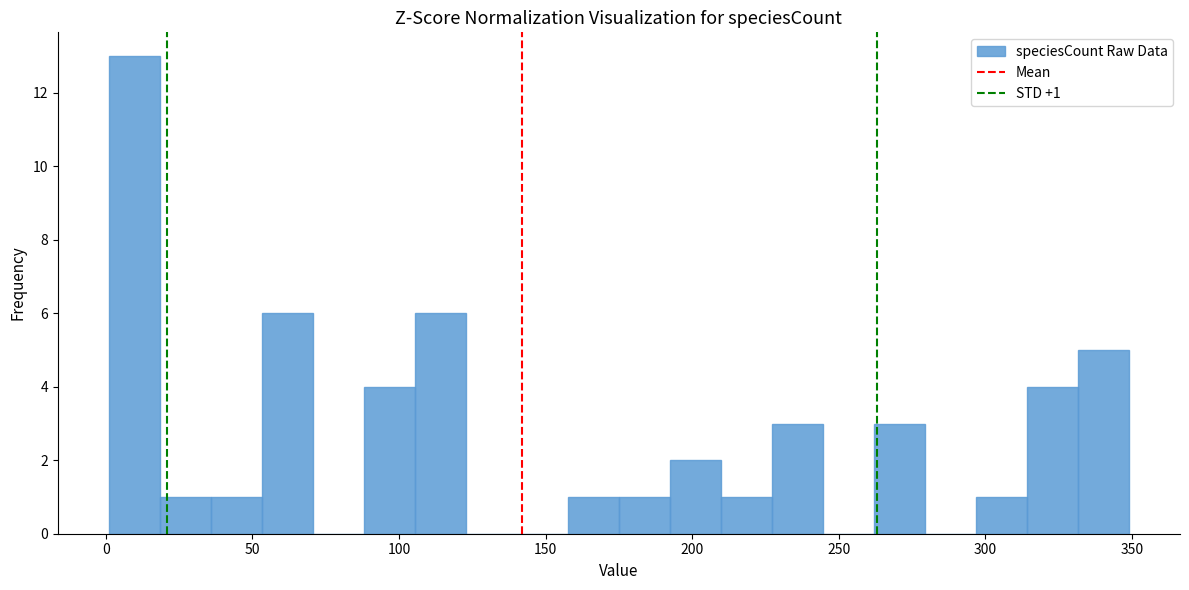

Read against the x-axis, roughly where is the centre of the tallest bar?

10